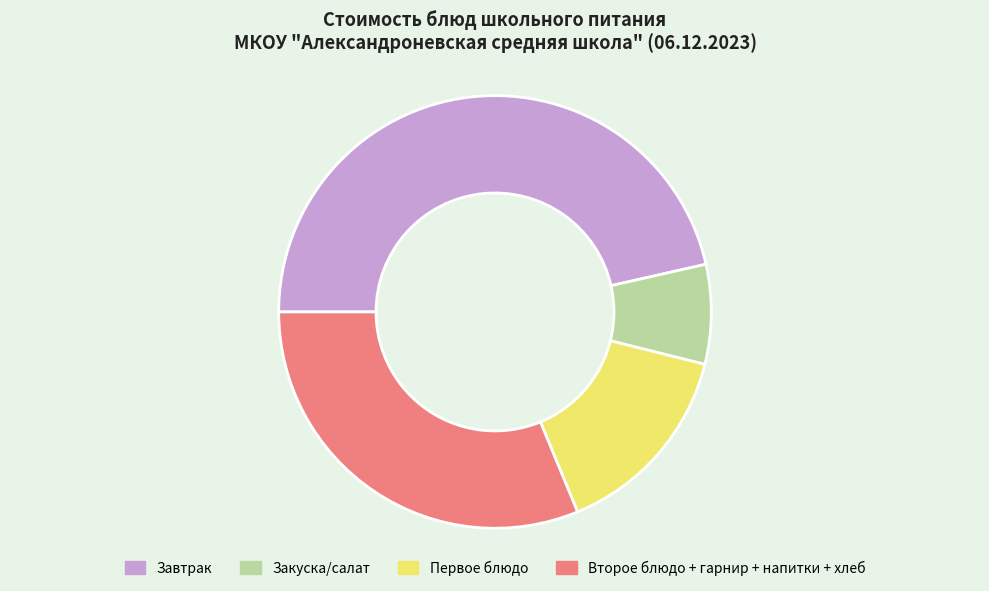

Do Второе блюдо + гарнир + напитки + хлеб and Завтрак together represent more than half of the pie?

Yes